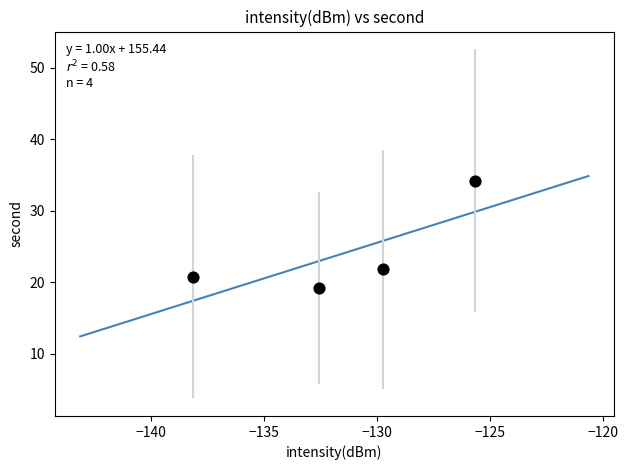

What Y value in the scatter plot is closest to 26?

21.8